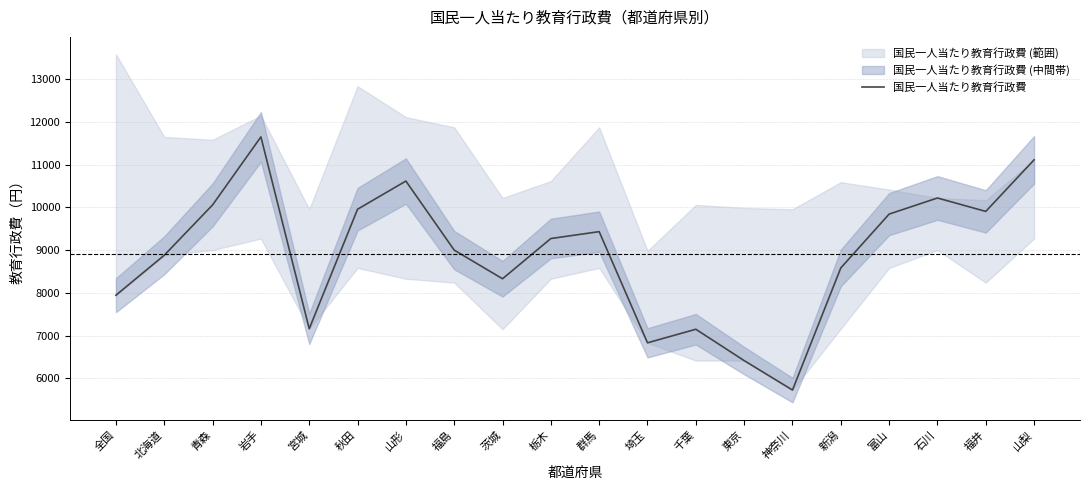

What is the sum of all values?

178100